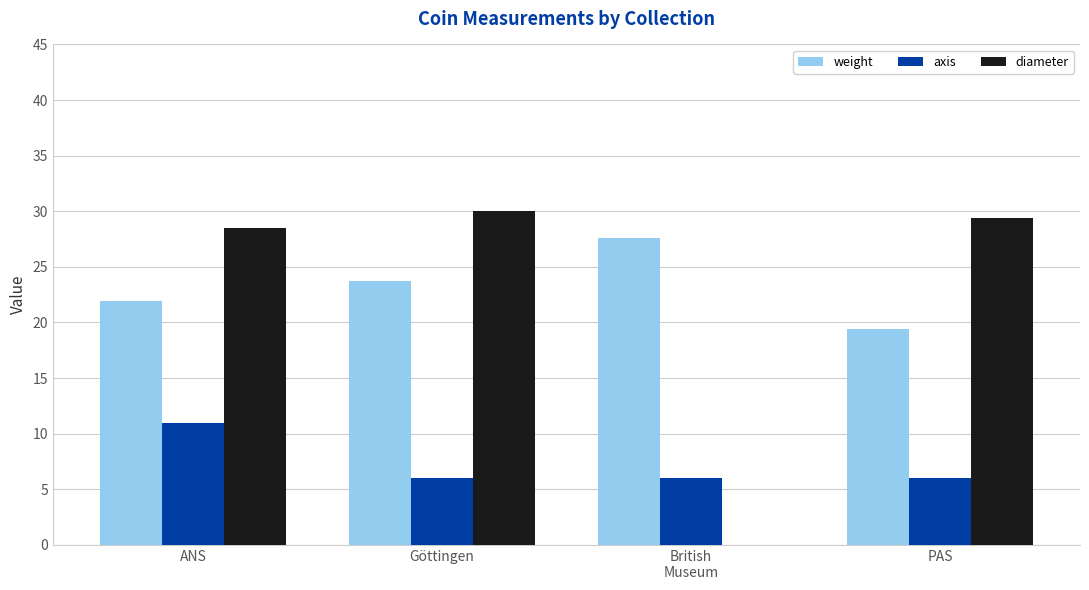

How many values in diameter are above zero?

3